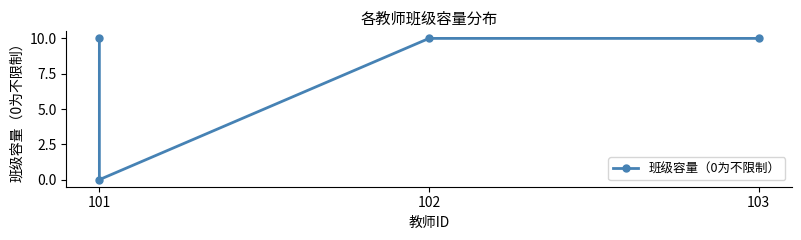

Count the number of categories in the chart.

4